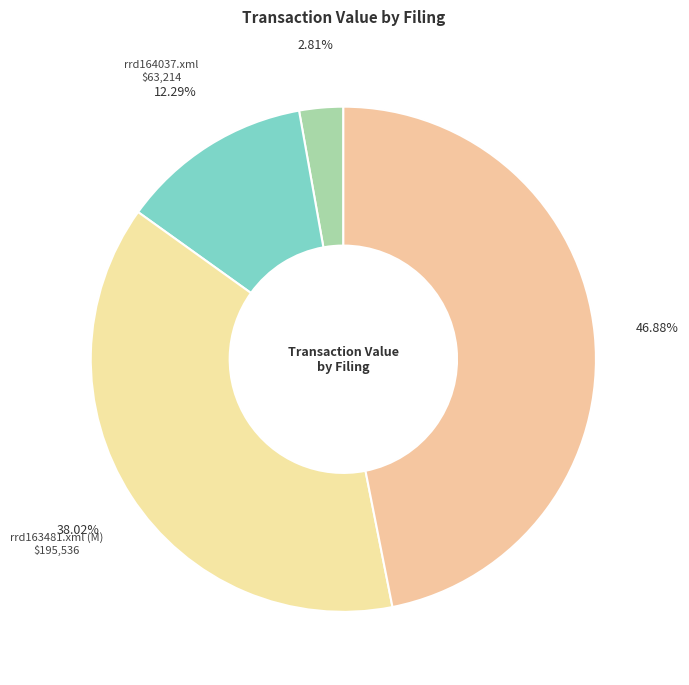

Which category has the smallest portion of the pie?

rrd207299.xml